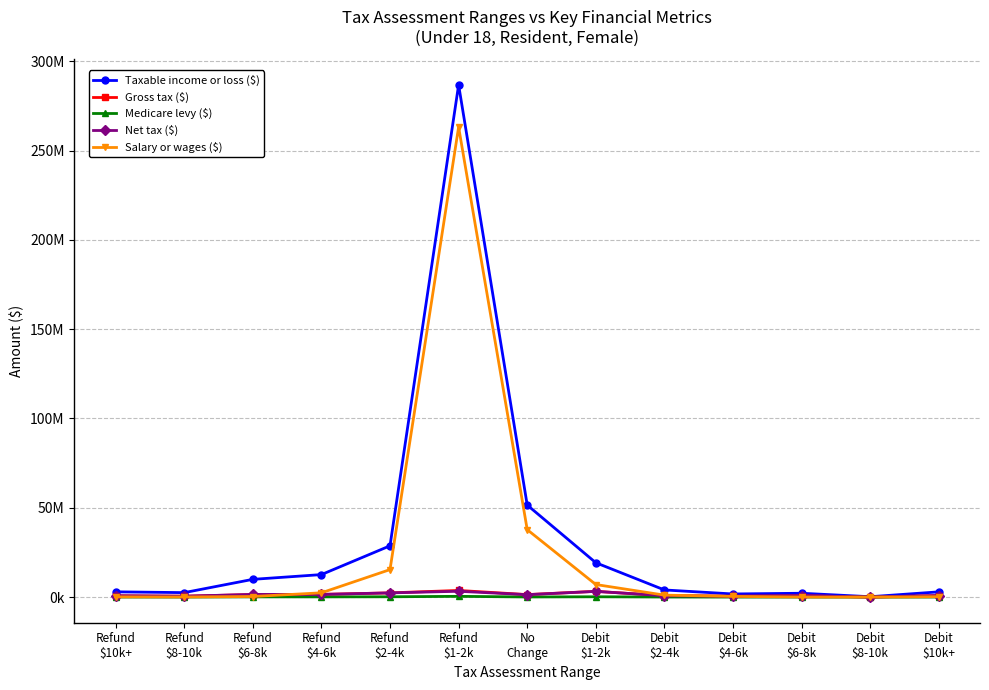

Which series has the largest total across all categories?

Taxable income or loss ($)